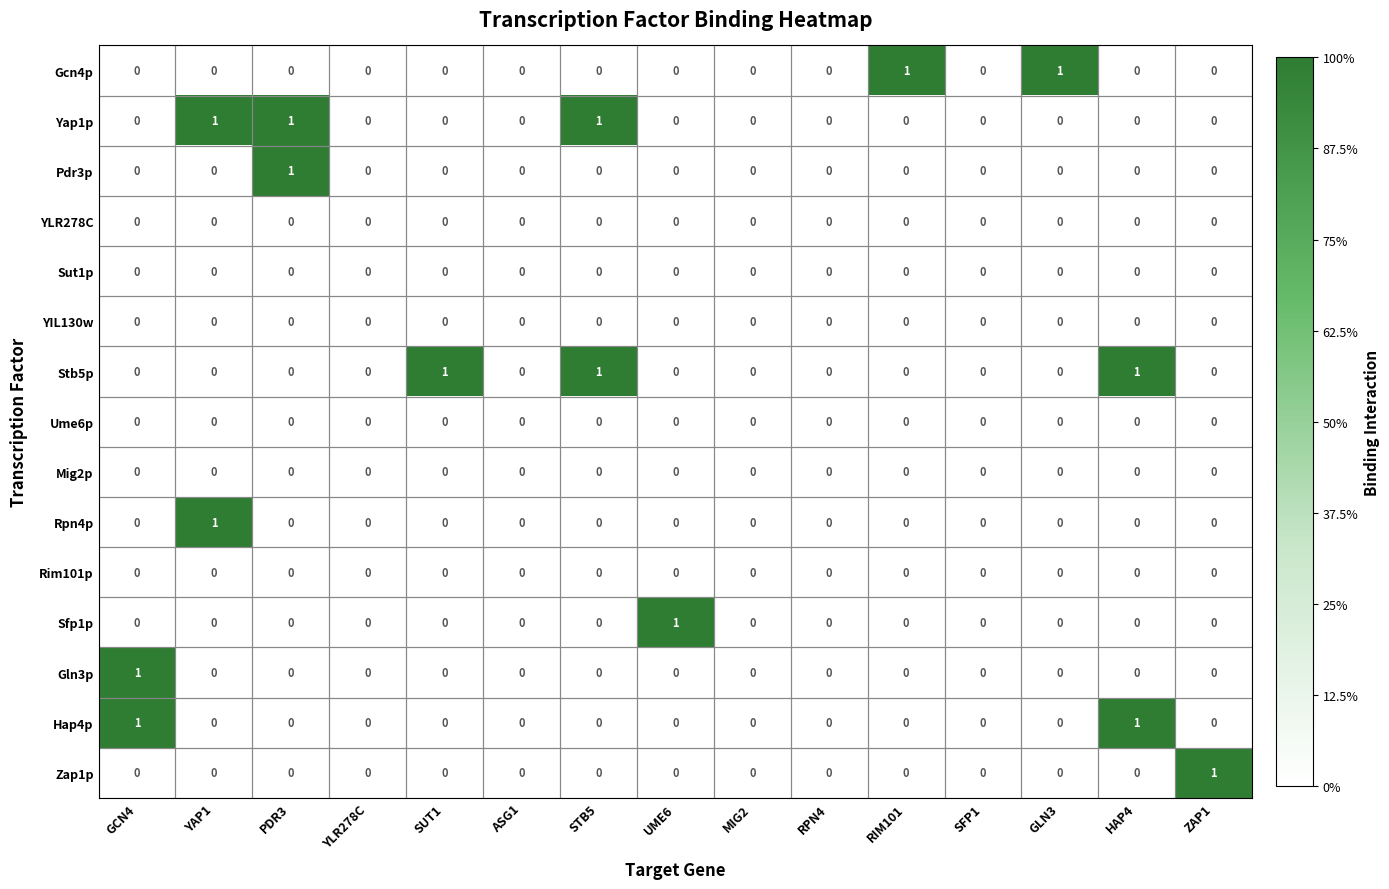

Count the number of data series in this chart.

15